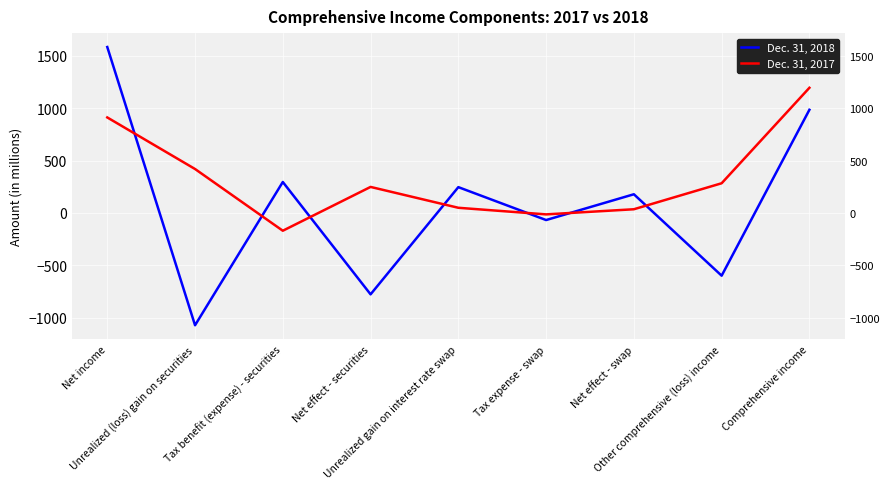

True or false: Dec. 31, 2017 has a value of 830 at Comprehensive income.

False